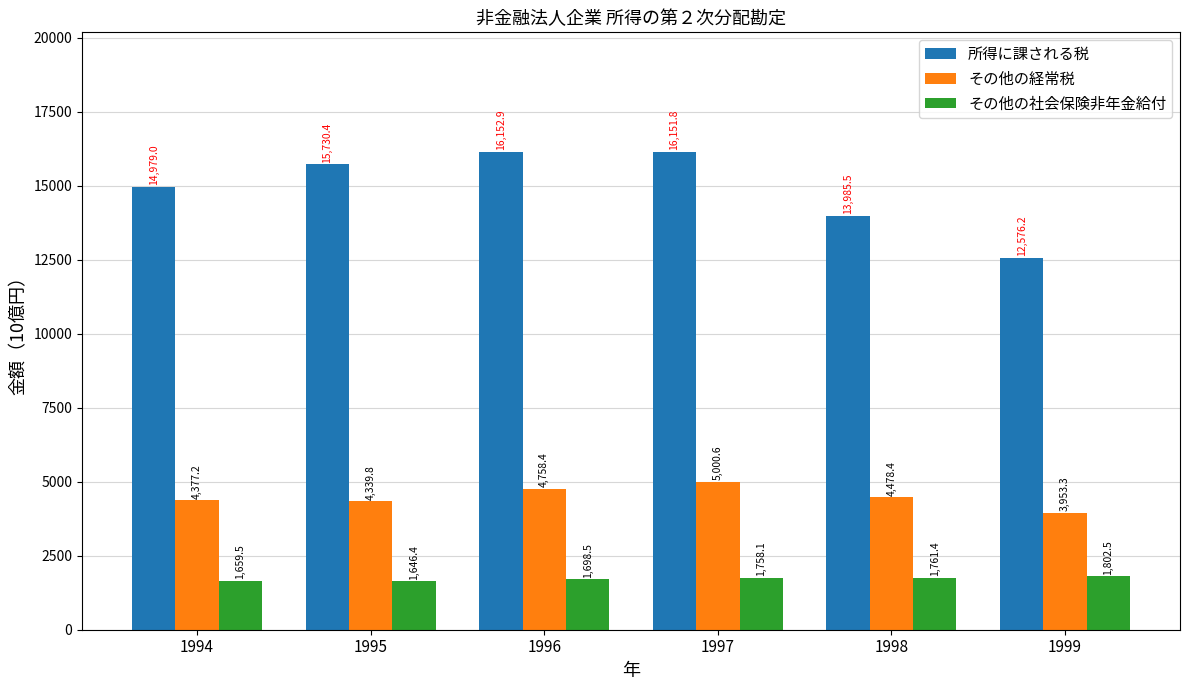

What are all the series names shown in the legend?

所得に課される税, その他の経常税, その他の社会保険非年金給付